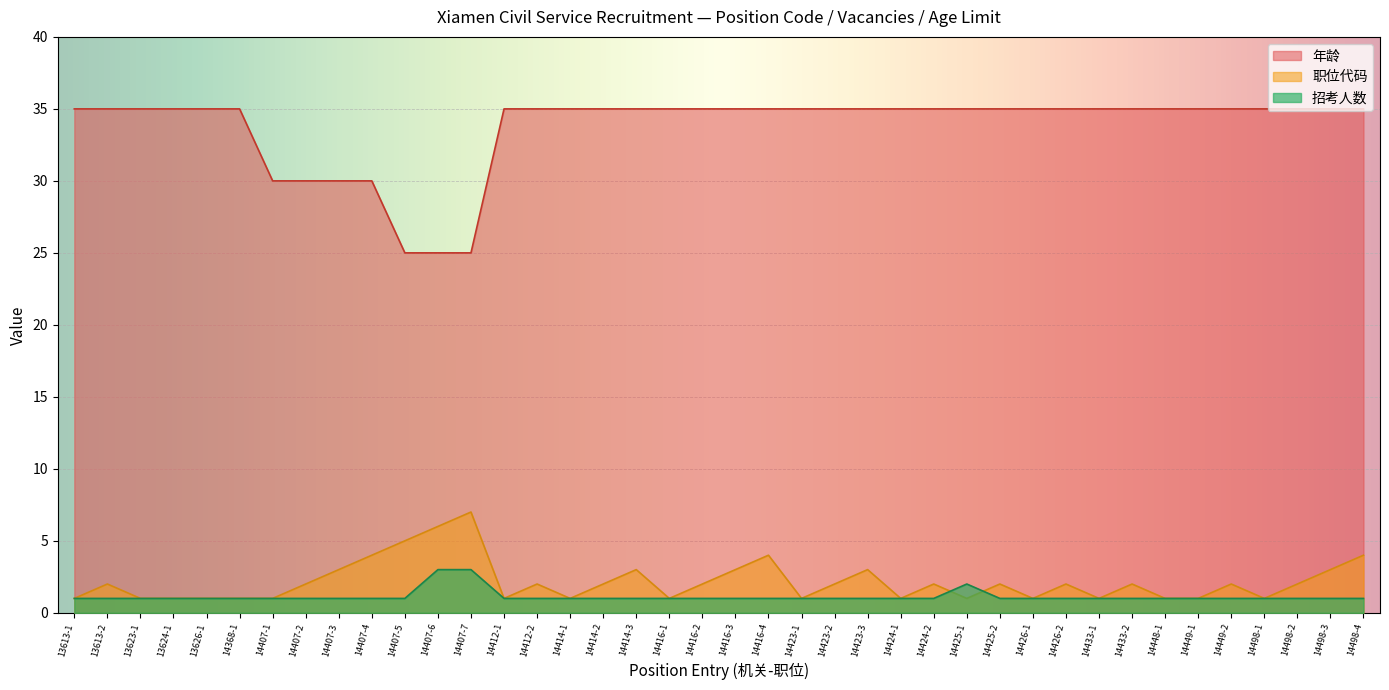

Reading left to right, what are all the values shown in this chart?

职位代码: 1	2	1	1	1	1	1	2	3	4	5	6	7	1	2	1	2	3	1	2	3	4	1	2	3	1	2	1	2	1	2	1	2	1	1	2	1	2	3	4
招考人数: 1	1	1	1	1	1	1	1	1	1	1	3	3	1	1	1	1	1	1	1	1	1	1	1	1	1	1	2	1	1	1	1	1	1	1	1	1	1	1	1
年龄: 35	35	35	35	35	35	30	30	30	30	25	25	25	35	35	35	35	35	35	35	35	35	35	35	35	35	35	35	35	35	35	35	35	35	35	35	35	35	35	35